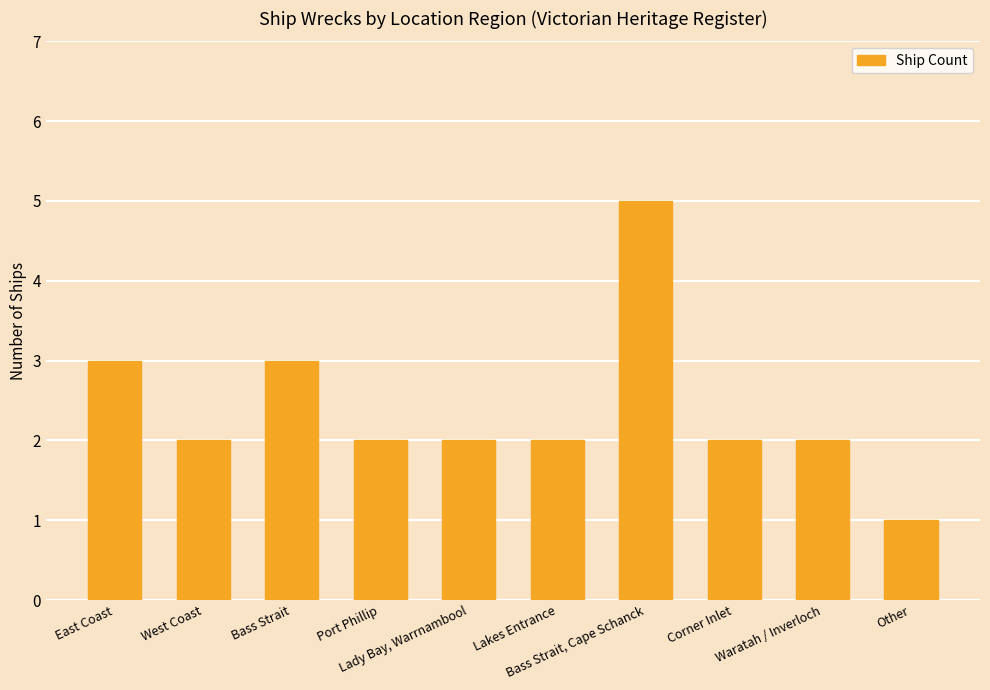

How many series are shown in this chart?

1